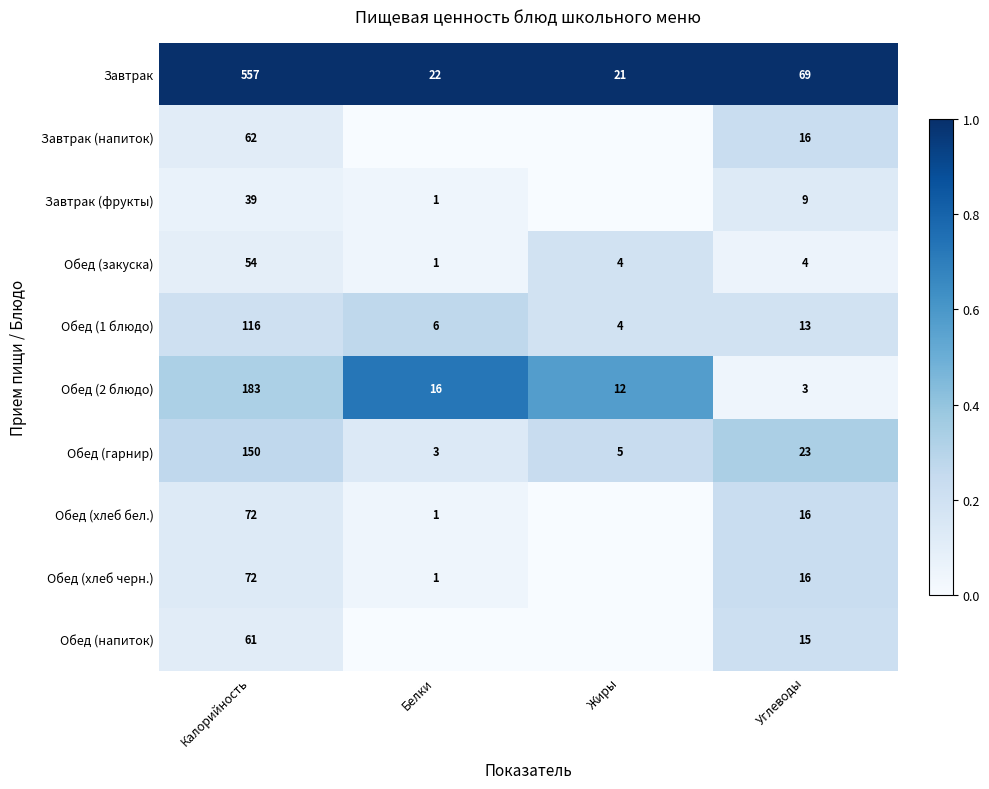

What is the spread (max minus min) of values at Калорийность?

518